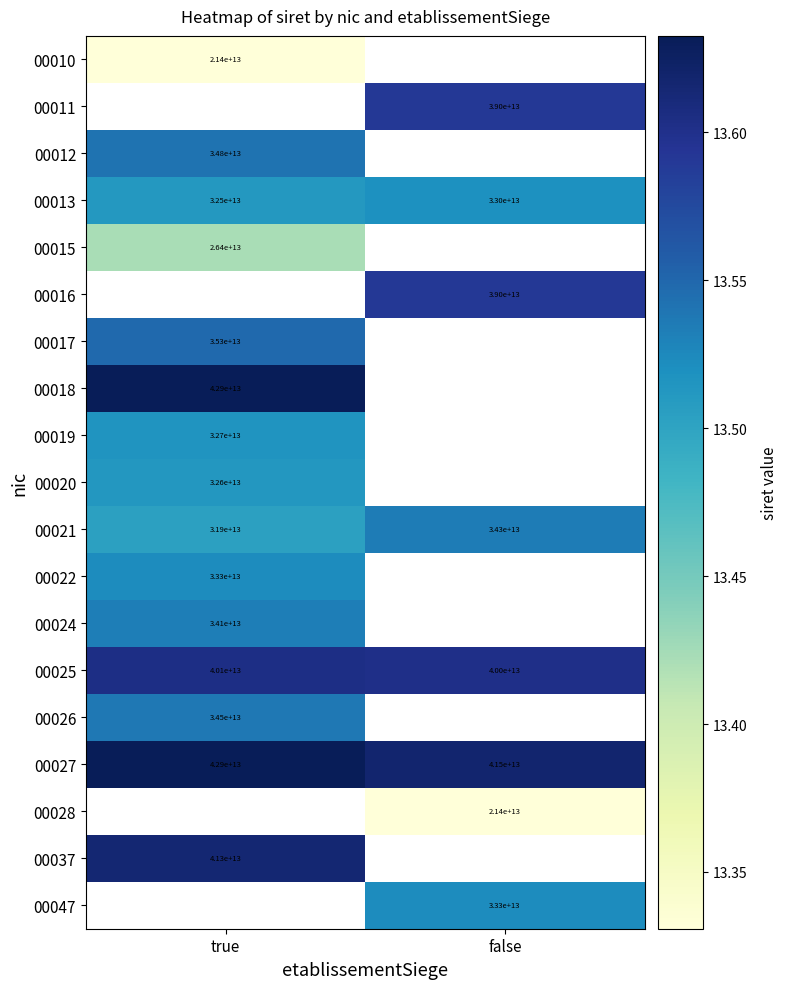

Is it true that 00011 equals 13.6 at false?

True